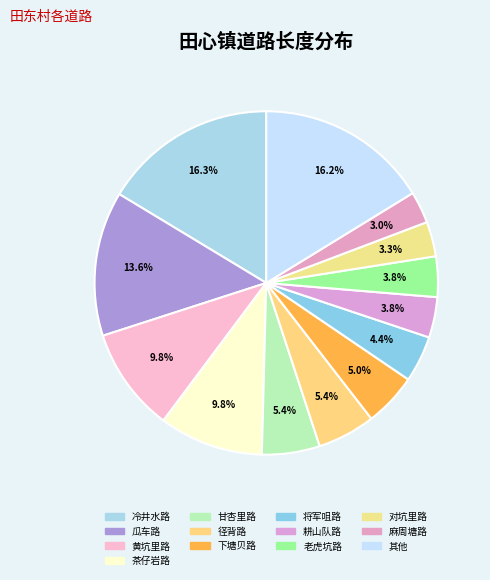

Does 瓜车路 account for over 50% of the chart?

No